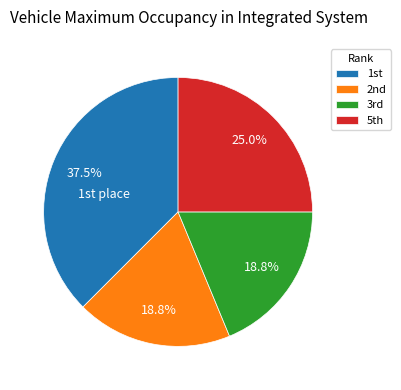

How many segments does this pie chart have?

4